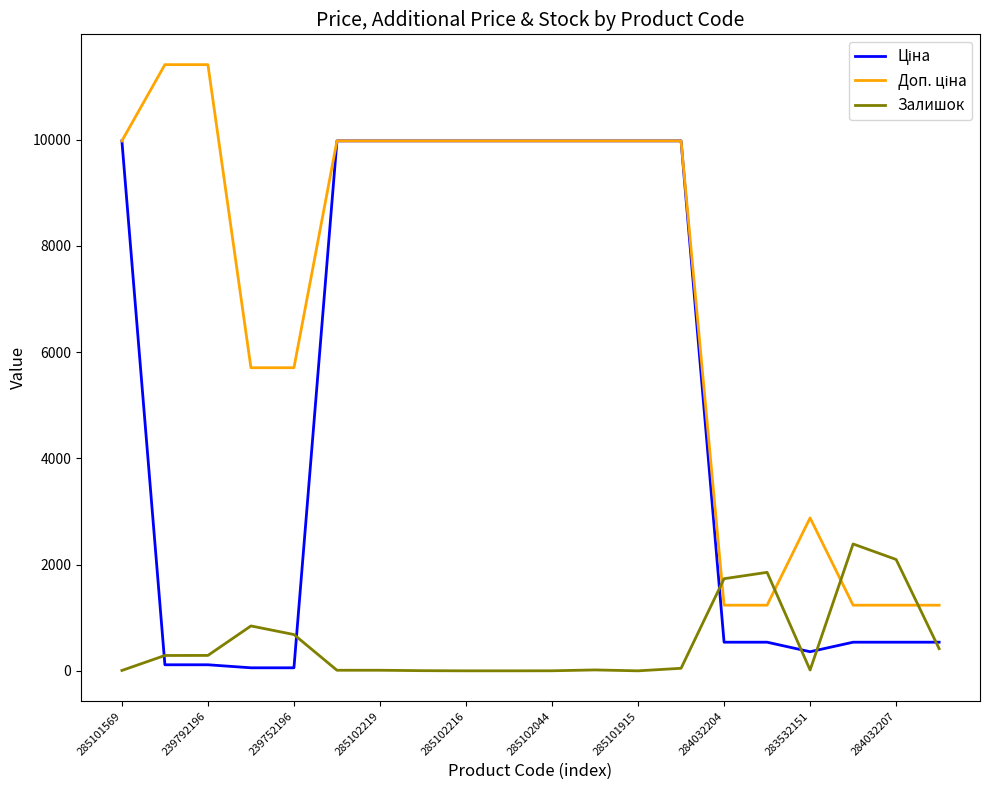

What is the maximum value shown in the chart?

11410.0